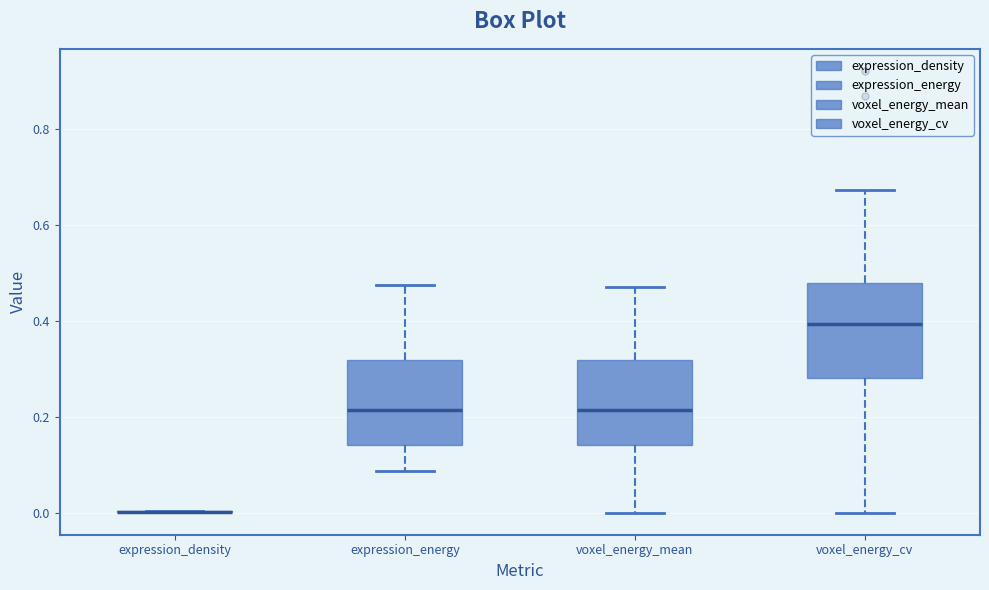

Reading left to right, transcribe this box plot: for each box, give where its median line is, the range the box spans, and where its two whiskers end, as read against the y-axis. The values are not printed on the chart, so give them approximately, as read against the axis.

expression_density: box collapsed to a line at 0.00, whiskers 0.00 to 0.00
expression_energy: median 0.22, box 0.14 to 0.32, whiskers 0.08 to 0.48
voxel_energy_mean: median 0.22, box 0.14 to 0.32, whiskers 0.00 to 0.46
voxel_energy_cv: median 0.40, box 0.28 to 0.48, whiskers 0.00 to 0.68